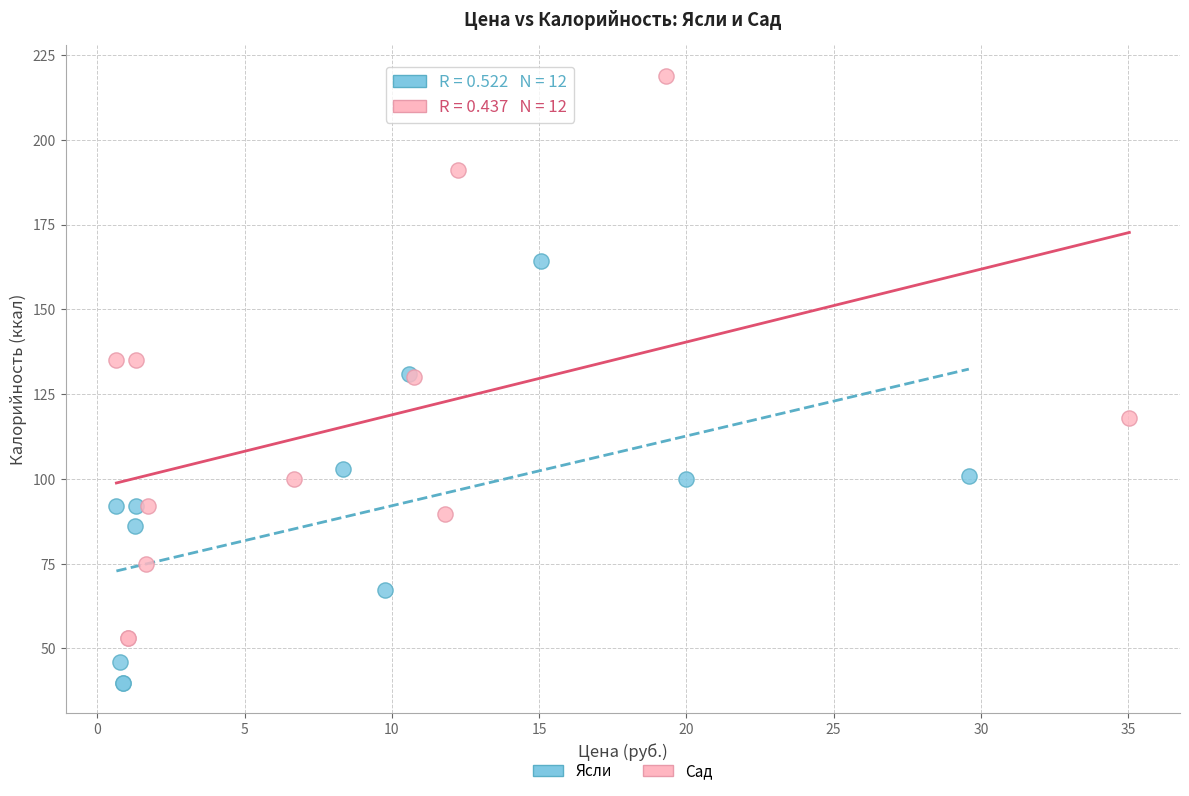

Which series contains the lowest Y value?

Ясли